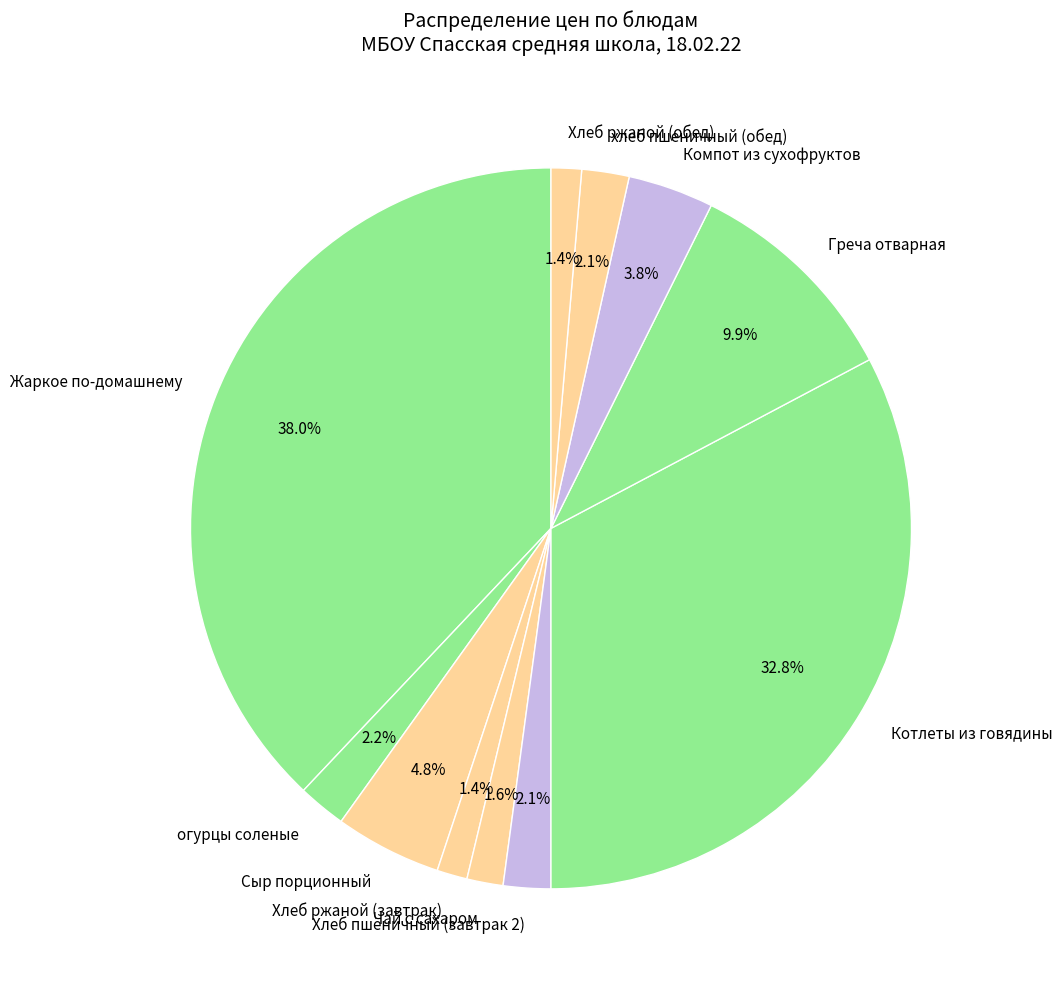

What percentage is NOT represented by Котлеты из говядины?

67.2%